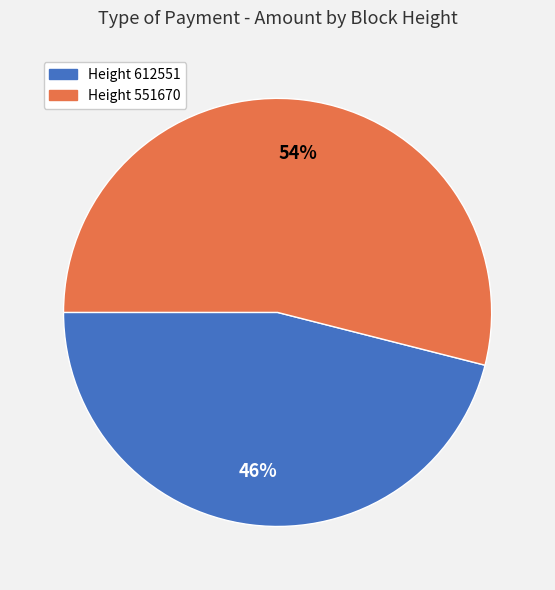

To the nearest percent, what is the difference between the largest and smallest slice percentages?

8%